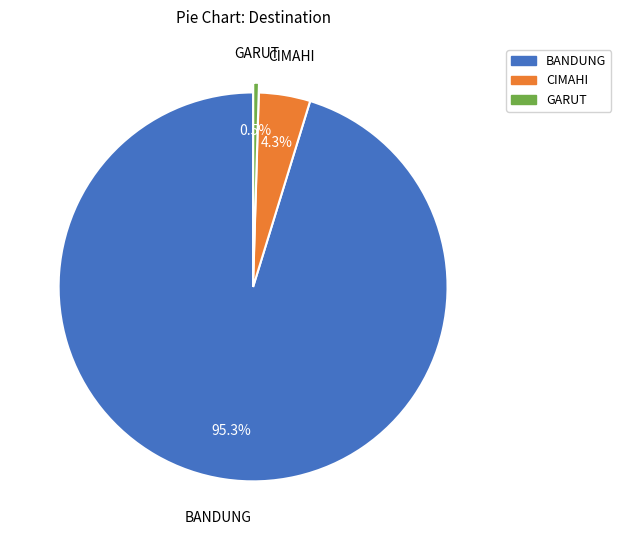

Which has a higher value, GARUT or CIMAHI?

CIMAHI